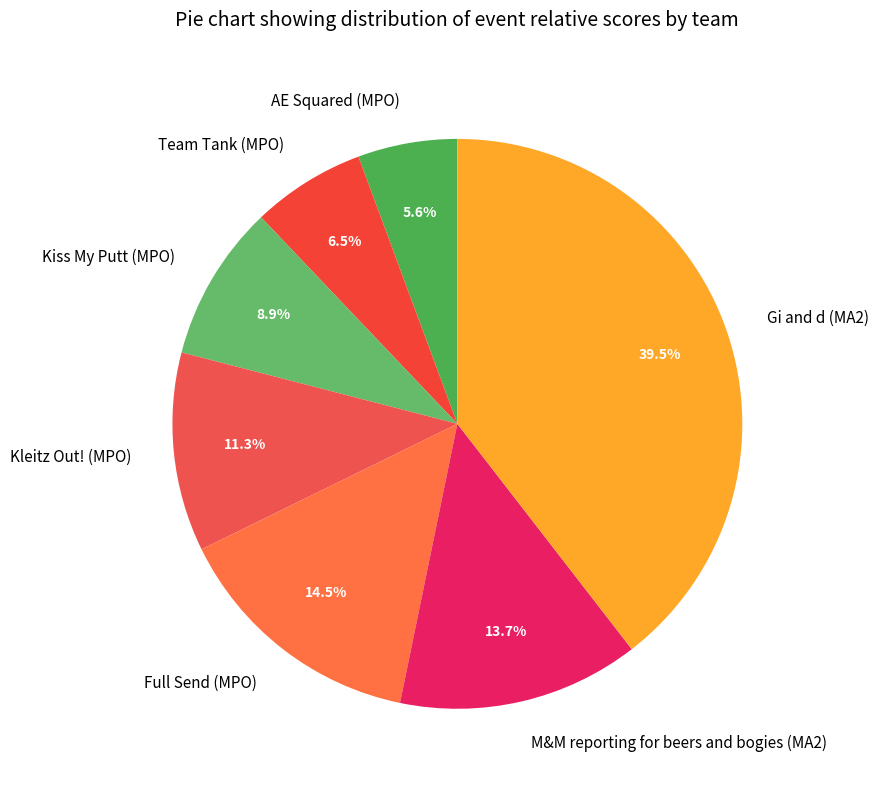

What percentage is NOT represented by Team Tank (MPO)?

93.5%